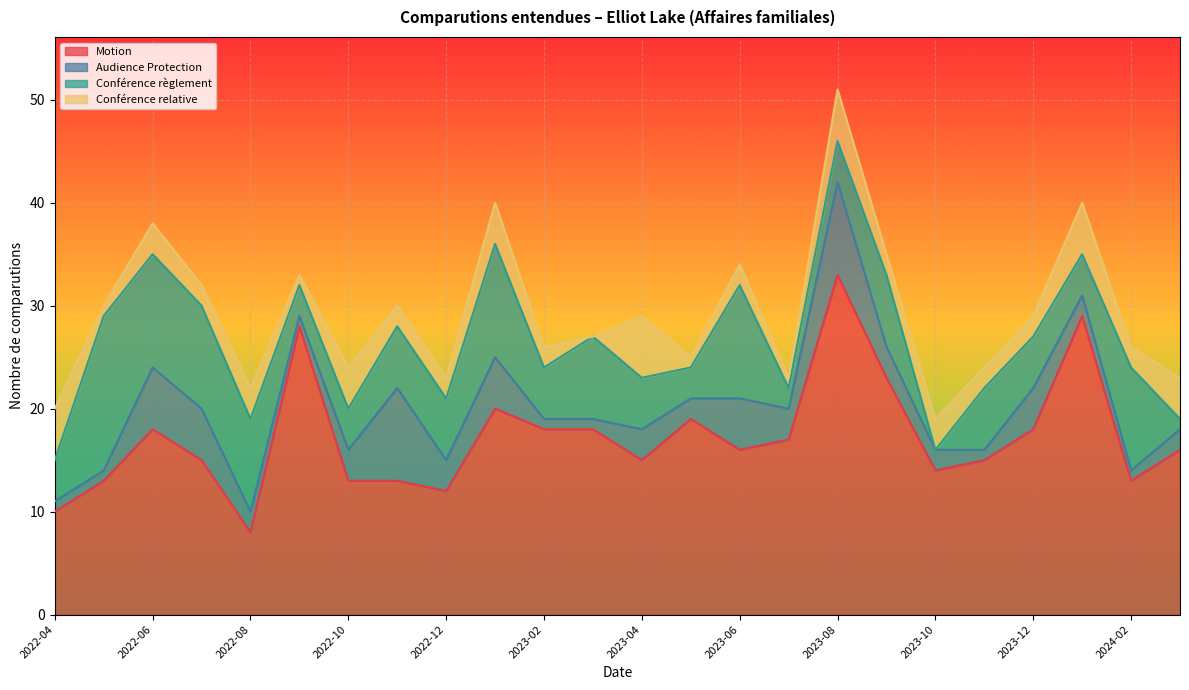

Count the number of data series in this chart.

4